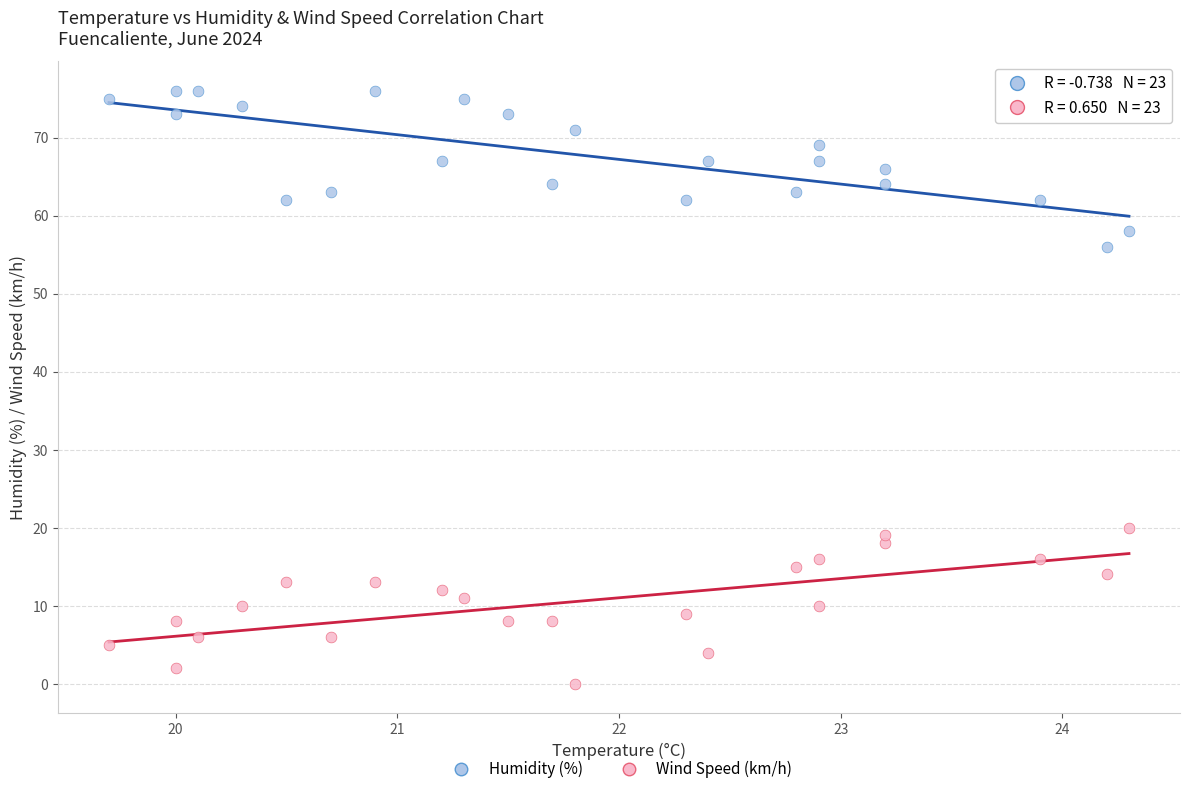

Across all data points, what is the range of Y values (max minus min)?

76